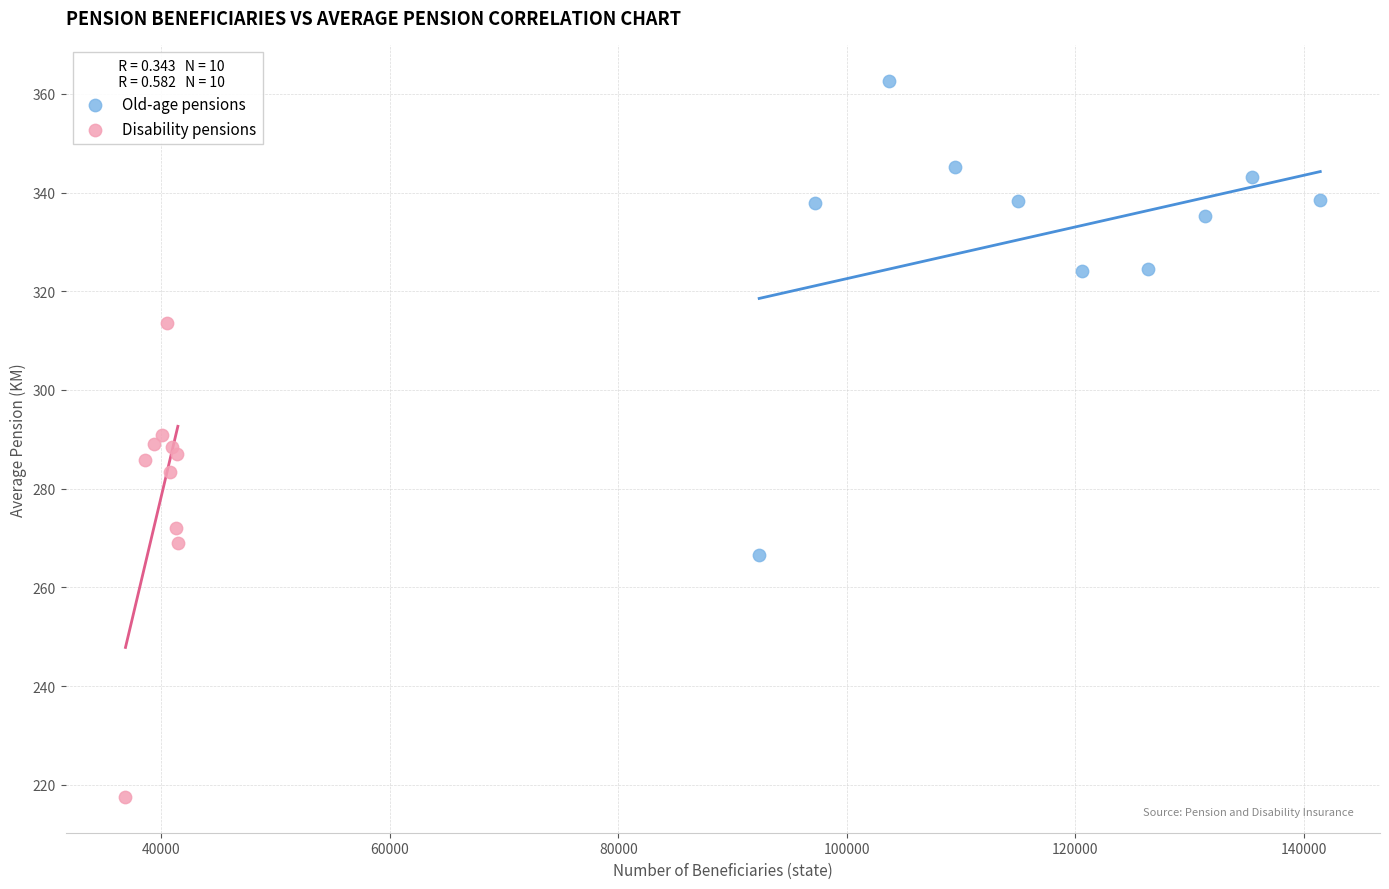

Which series contains the lowest Y value?

Disability pensions